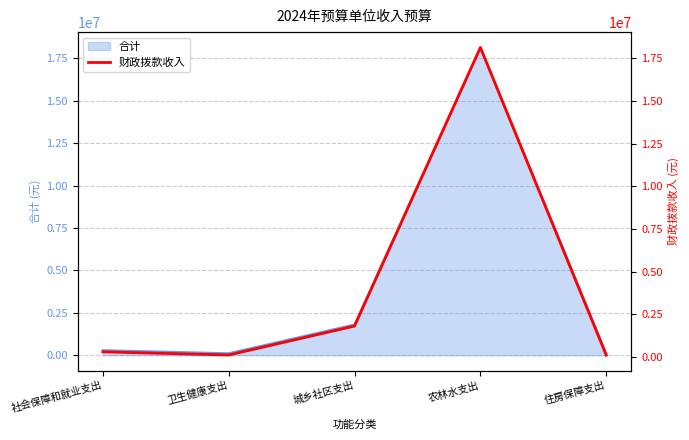

At which category does the data reach its first local peak?

农林水支出